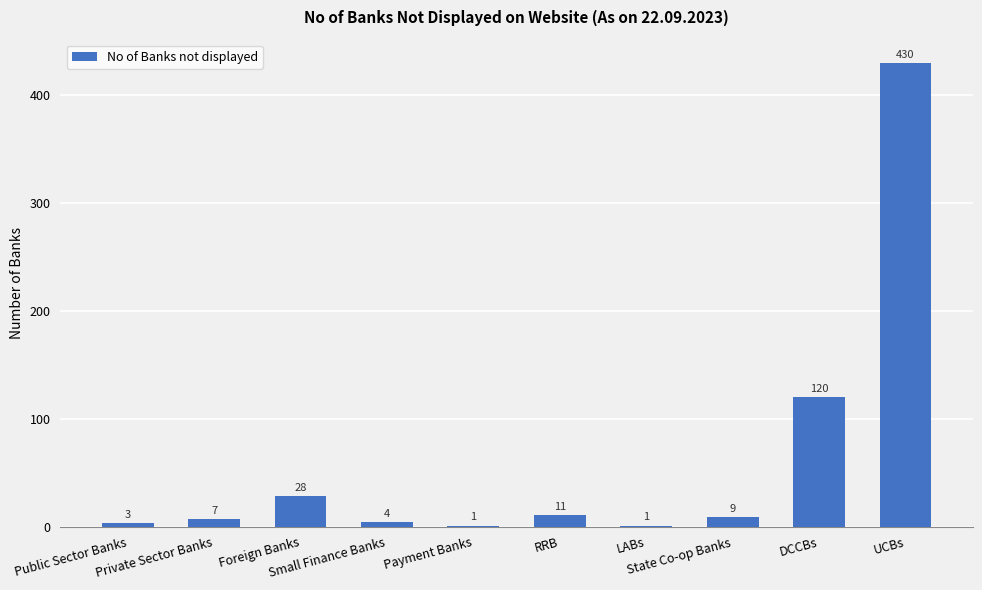

What is the maximum value shown in the chart?

430